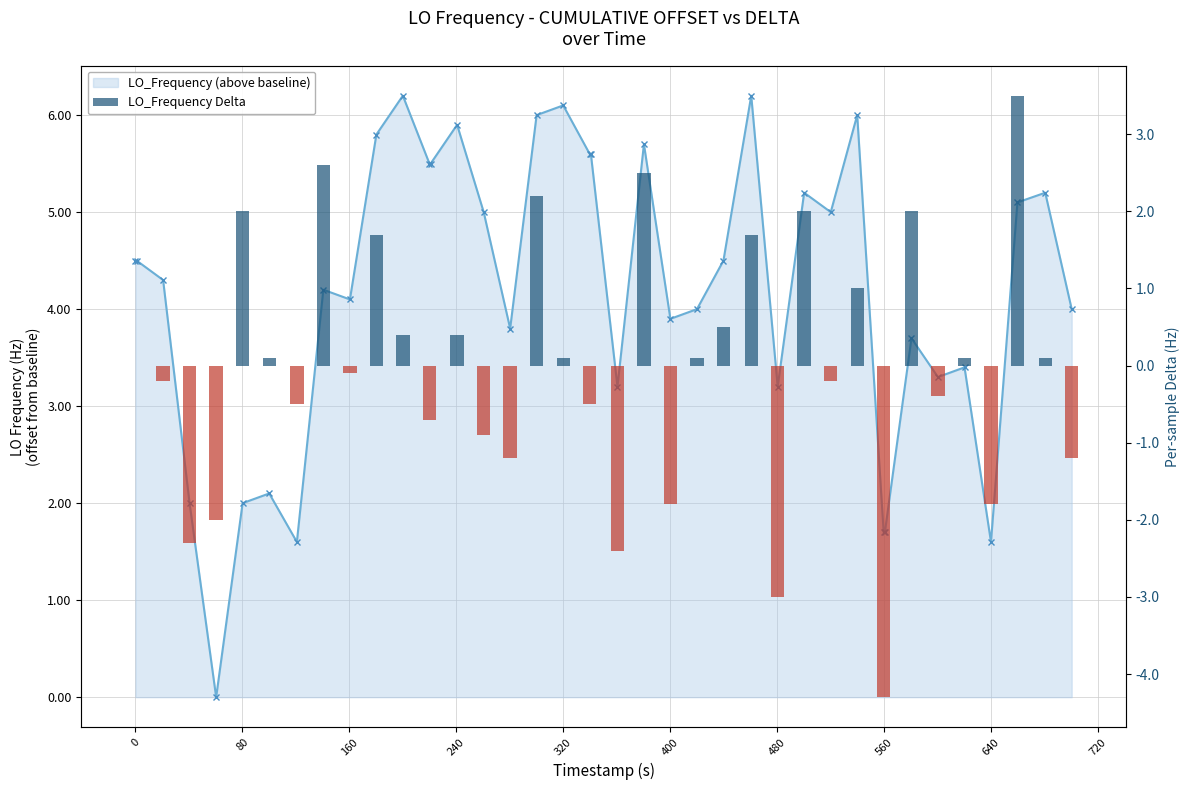

Is the value of LO_Frequency (above baseline) at 36 greater than the value of LO_Frequency Delta at 25?

Yes